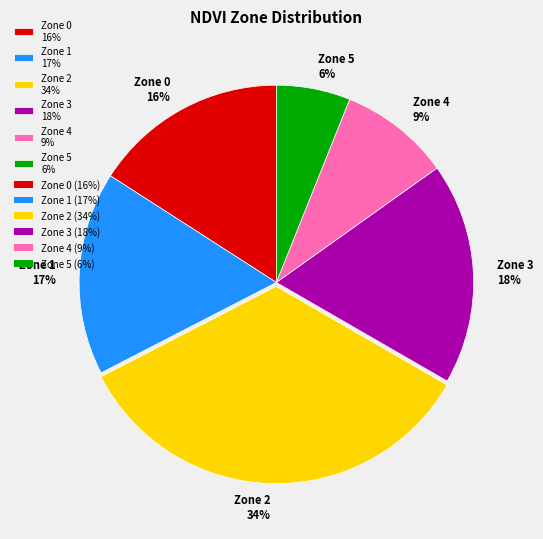

Is the sum of Zone 3 18% and Zone 0 16% greater than half?

No